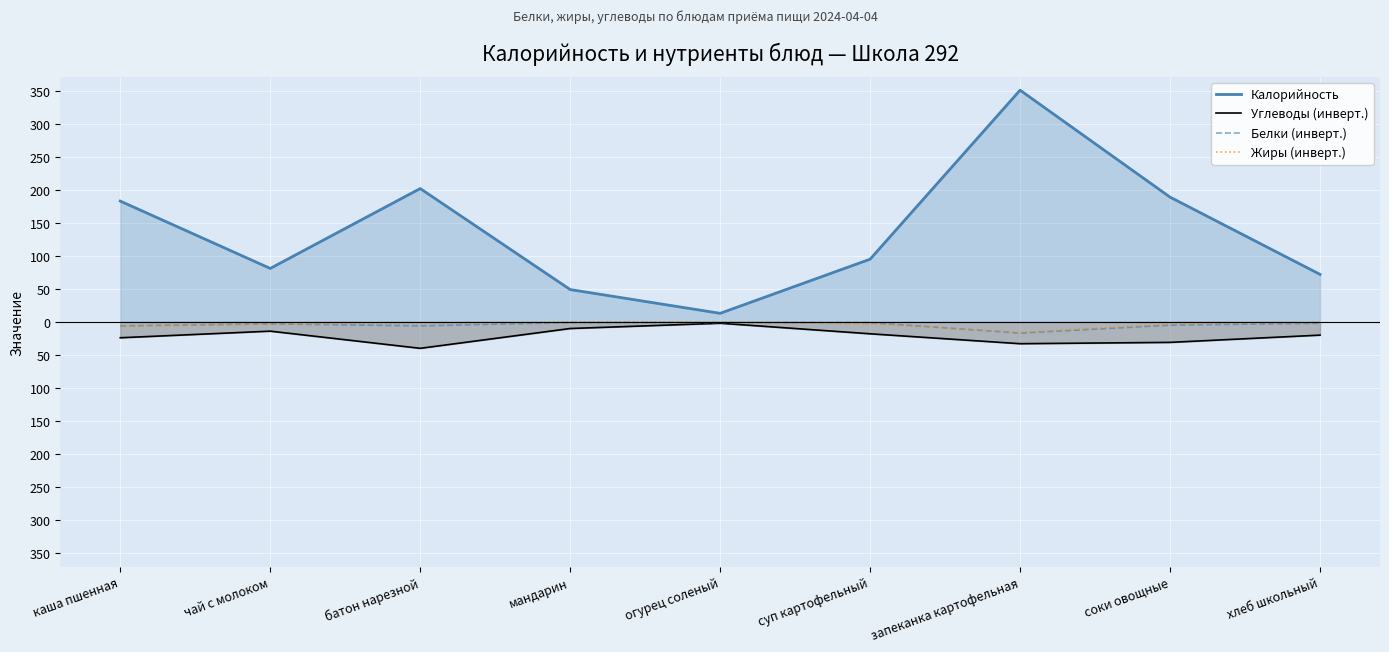

Reading left to right, transcribe all the data shown in this chart.

Калорийность: 183	81	202	49	13	95	351	189	72
Углеводы (инверт.): -24	-14	-40	-10	-2	-18	-33	-31	-20
Белки (инверт.): -6	-3	-6	-1	-1	-1	-17	-5	-2
Жиры (инверт.): -7	-3	-2	0	0	-3	-16	-3	-1